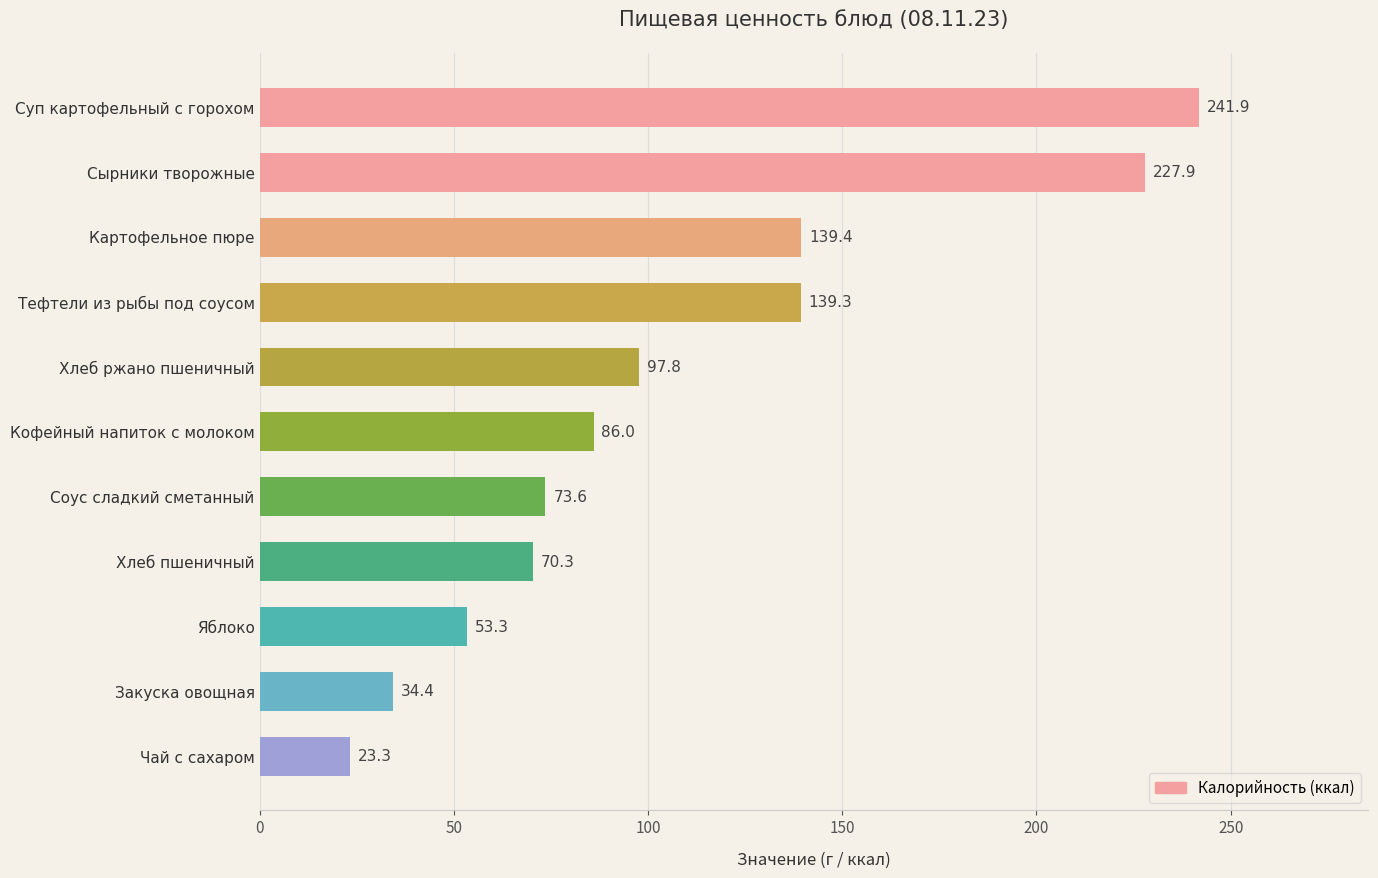

At which category does the chart reach its minimum across all series?

Чай с сахаром